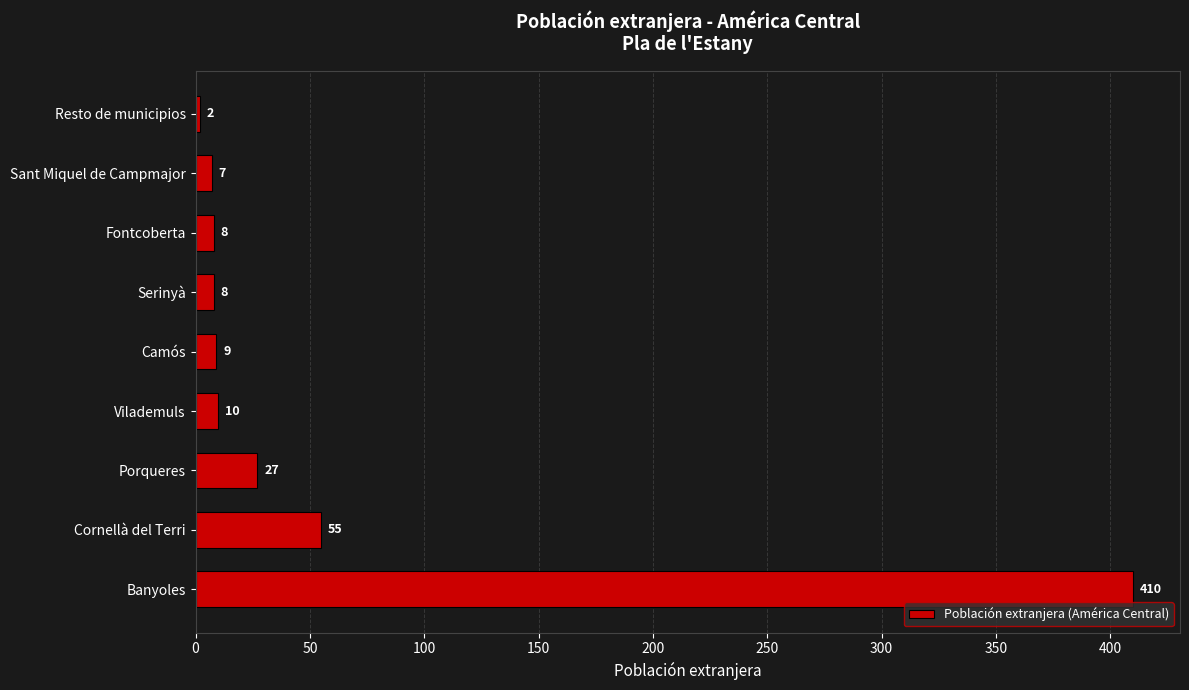

The value at Vilademuls is 10. True or false?

True